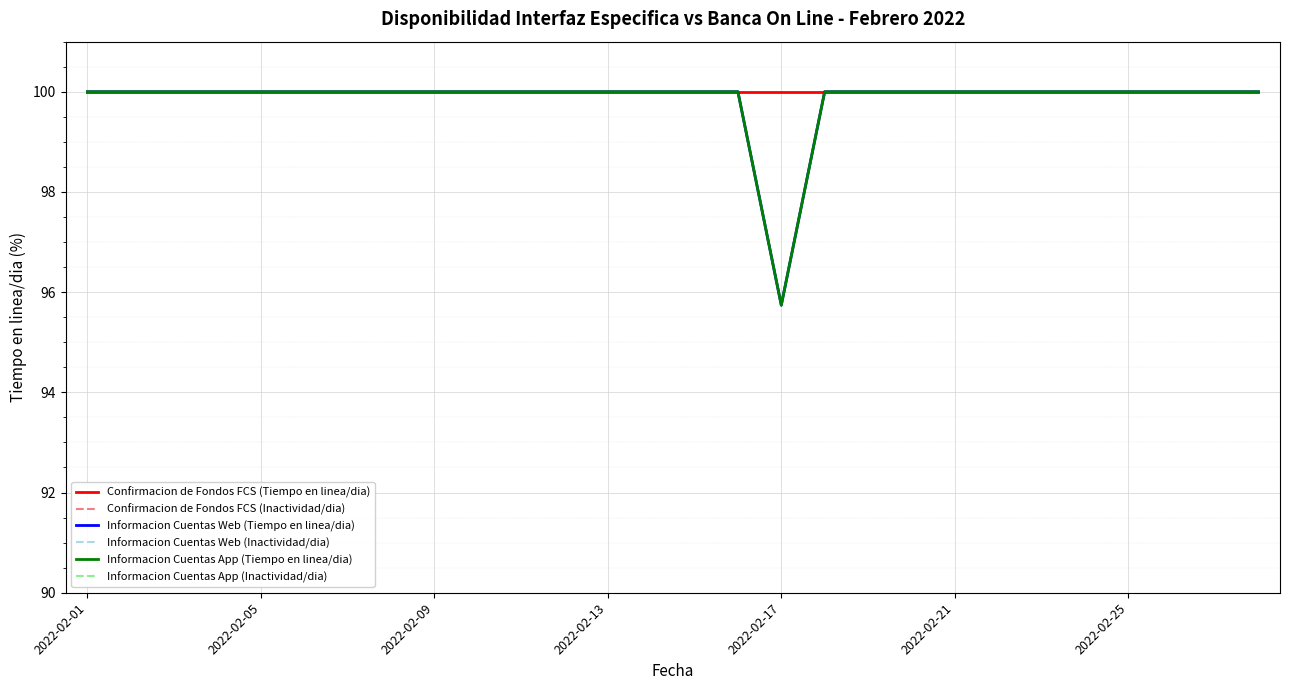

What is the difference between the highest and lowest values at 2022-02-13?

100.0